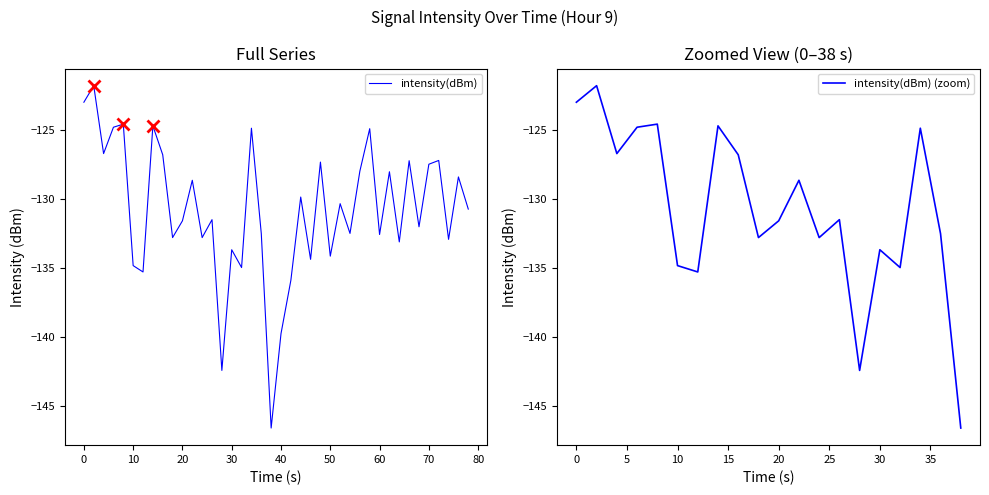

What is the highest value of the intensity(dBm) series?

-121.8